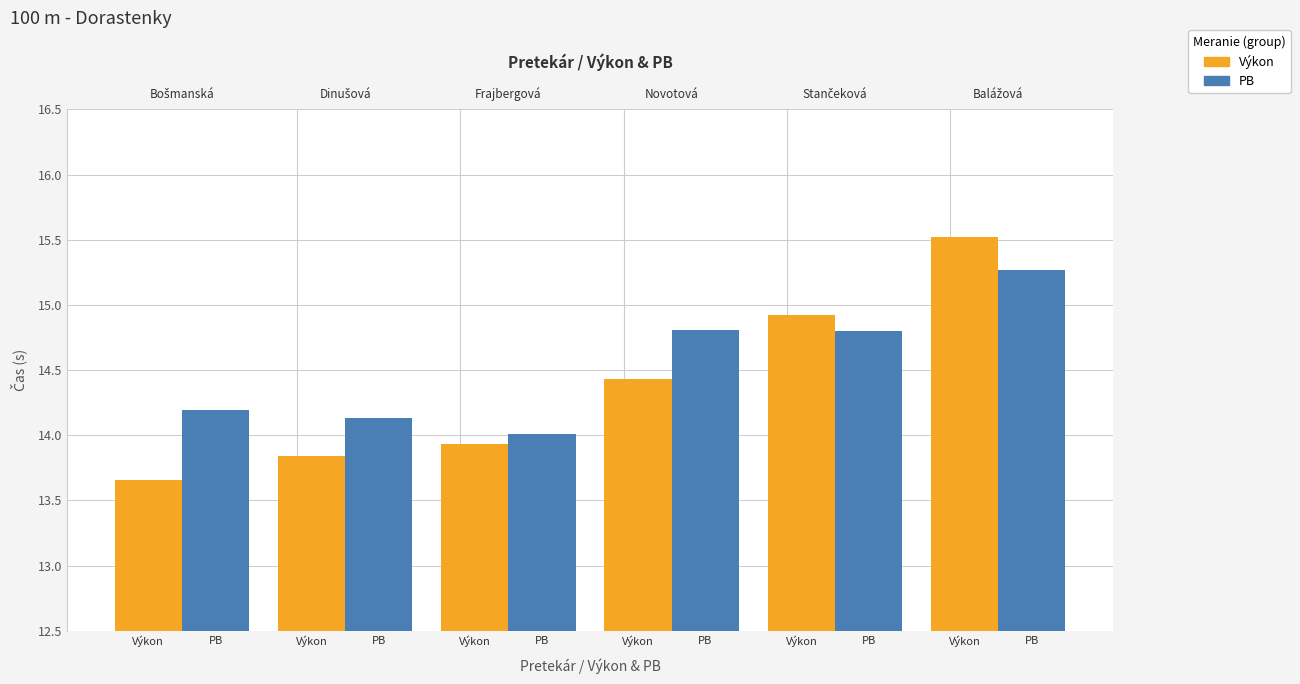

True or false: Výkon has a value of 14.9 at Výkon.

True